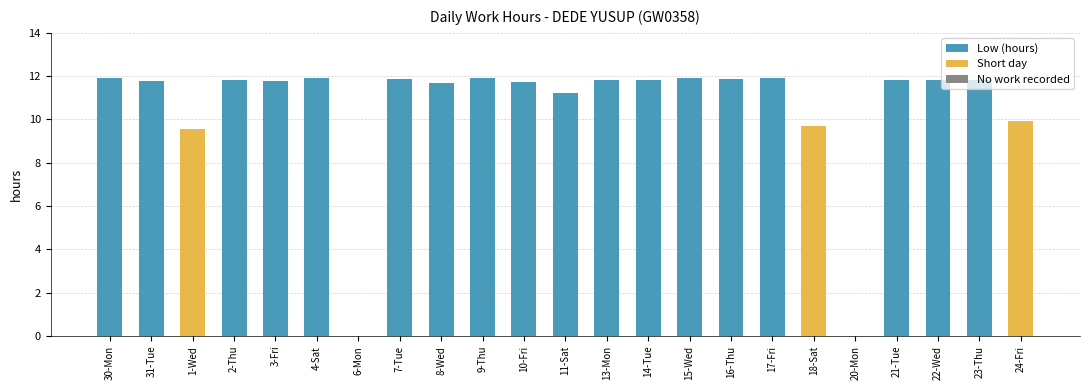

Where is the data nearest to the value 5?

1-Wed